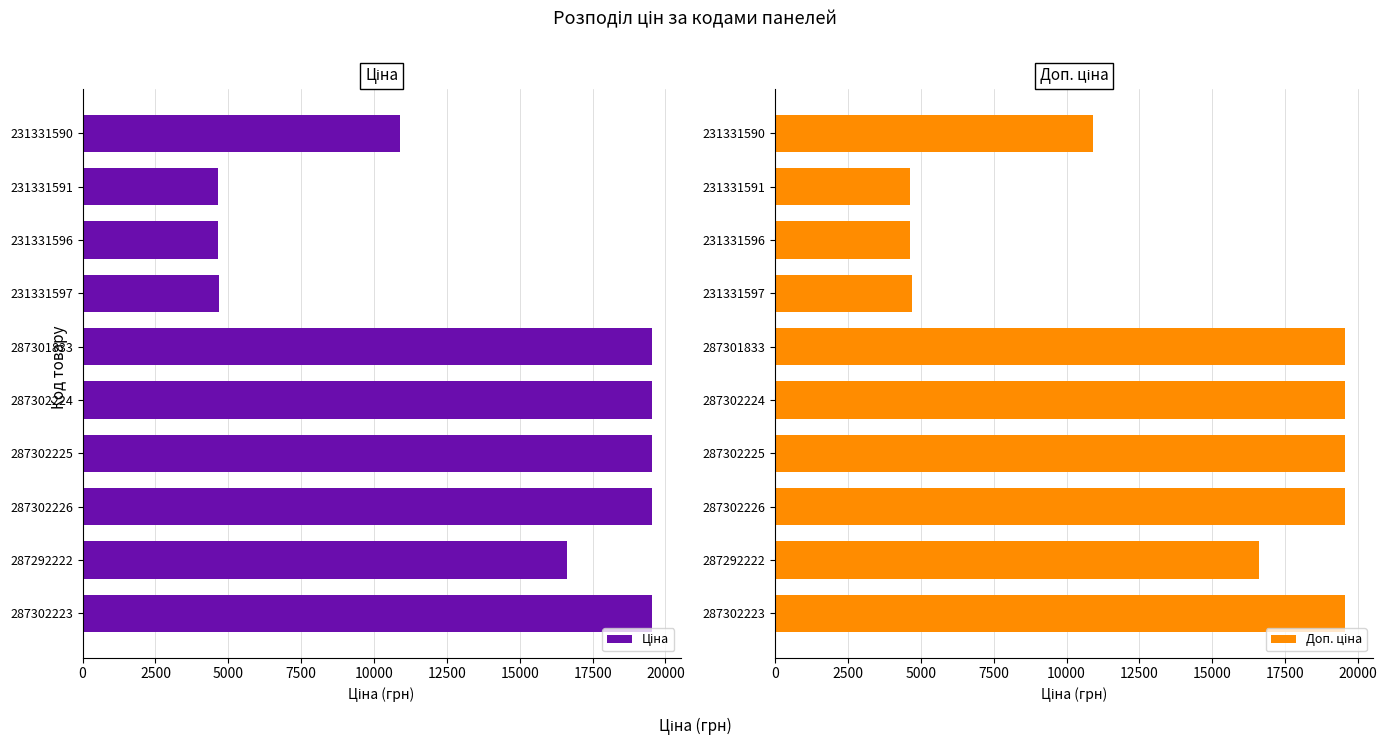

The Доп. ціна series shows 7577.3 at 287302223. True or false?

False